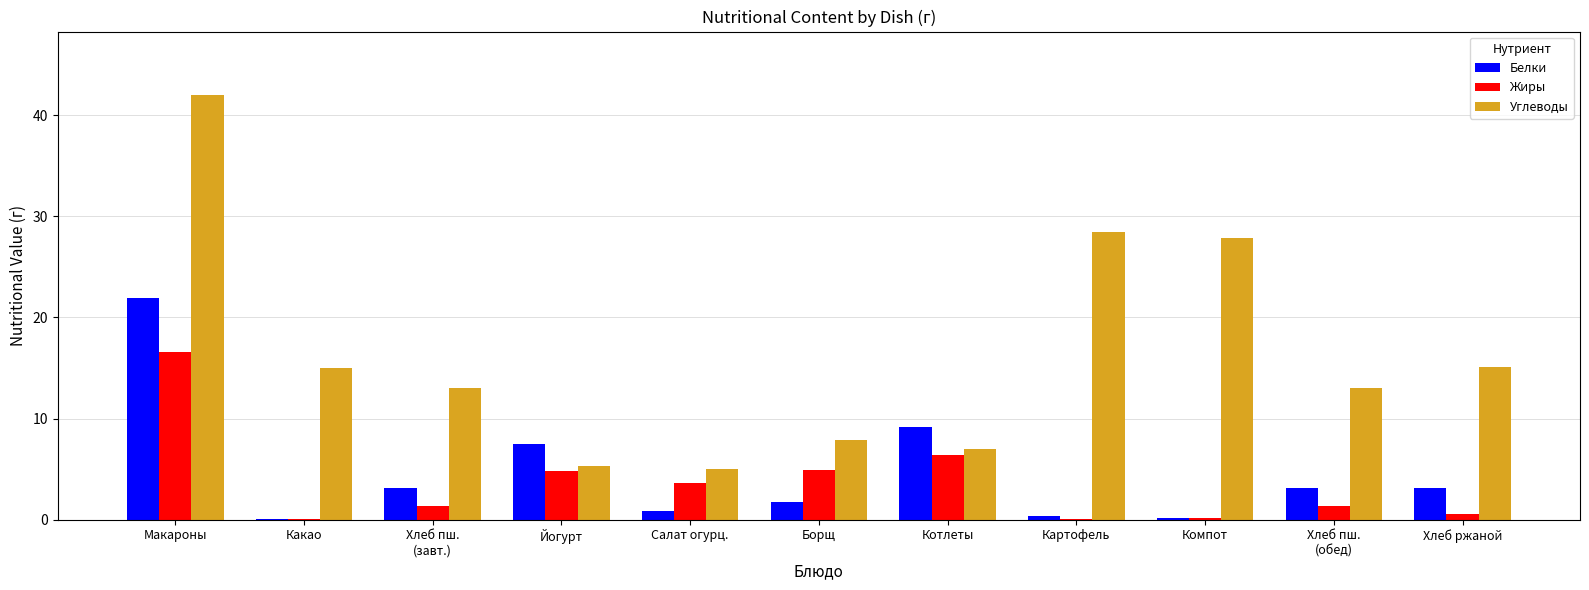

Is it true that Углеводы equals 9.2 at Хлеб ржаной?

False